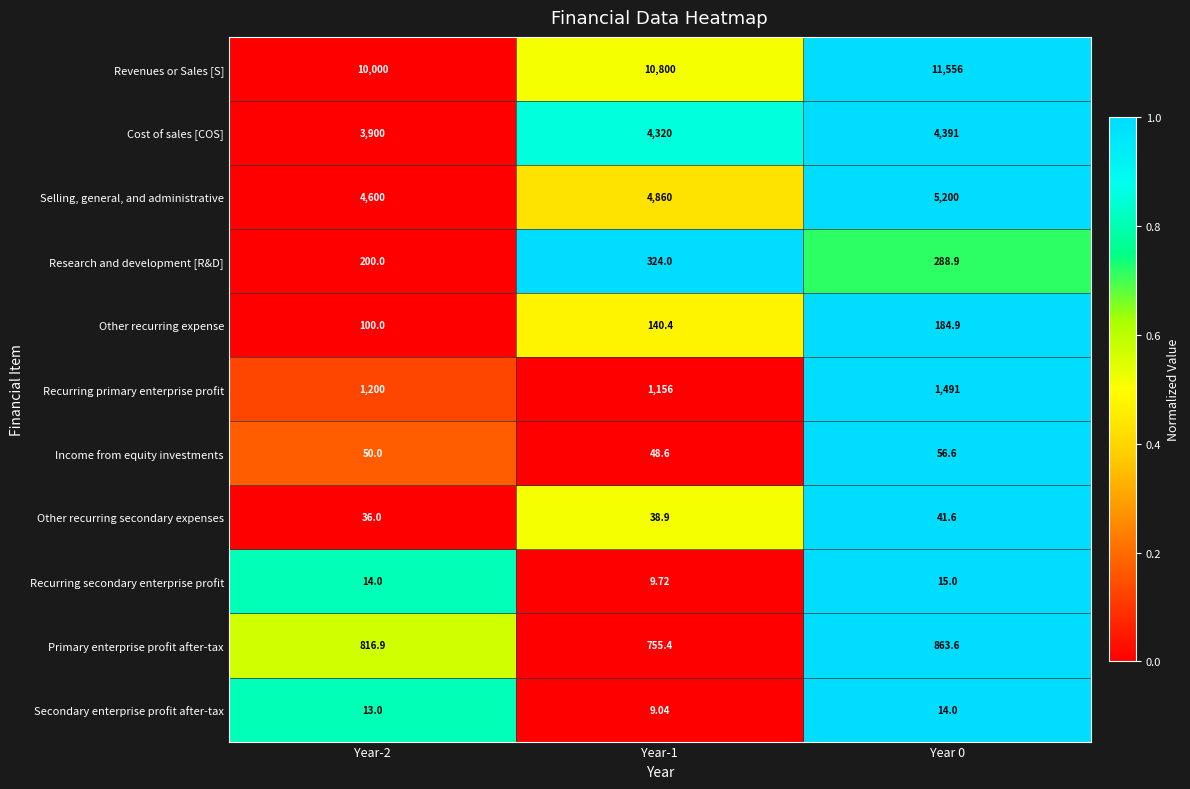

List the series in order of their peak value, highest first.

Revenues or Sales [S], Selling, general, and administrative, Cost of sales [COS], Recurring primary enterprise profit, Primary enterprise profit after-tax, Research and development [R&D], Other recurring expense, Income from equity investments, Other recurring secondary expenses, Recurring secondary enterprise profit, Secondary enterprise profit after-tax